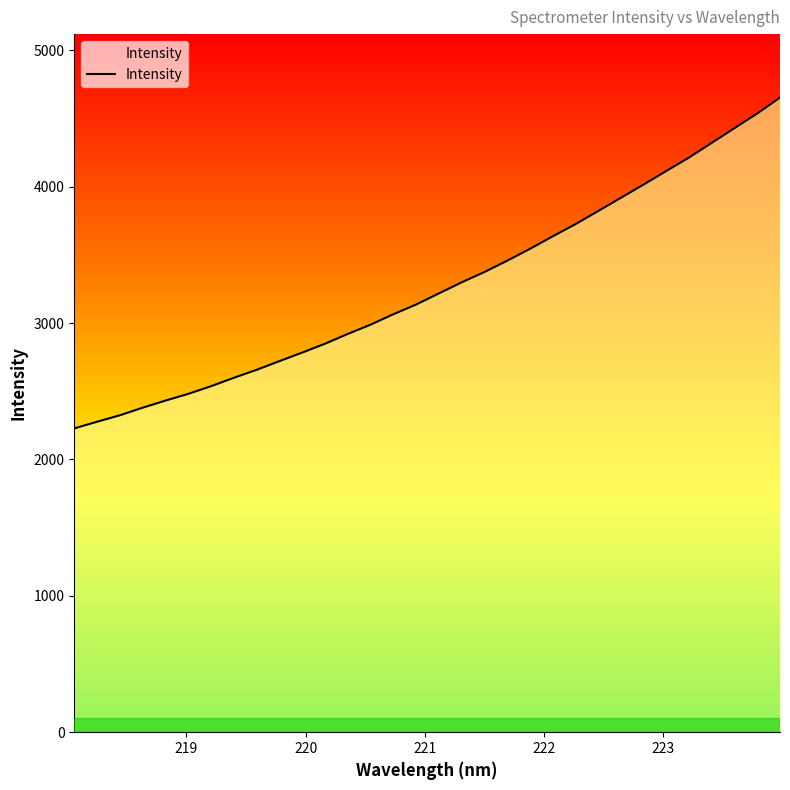

What is the difference between the maximum and minimum values?

2426.0